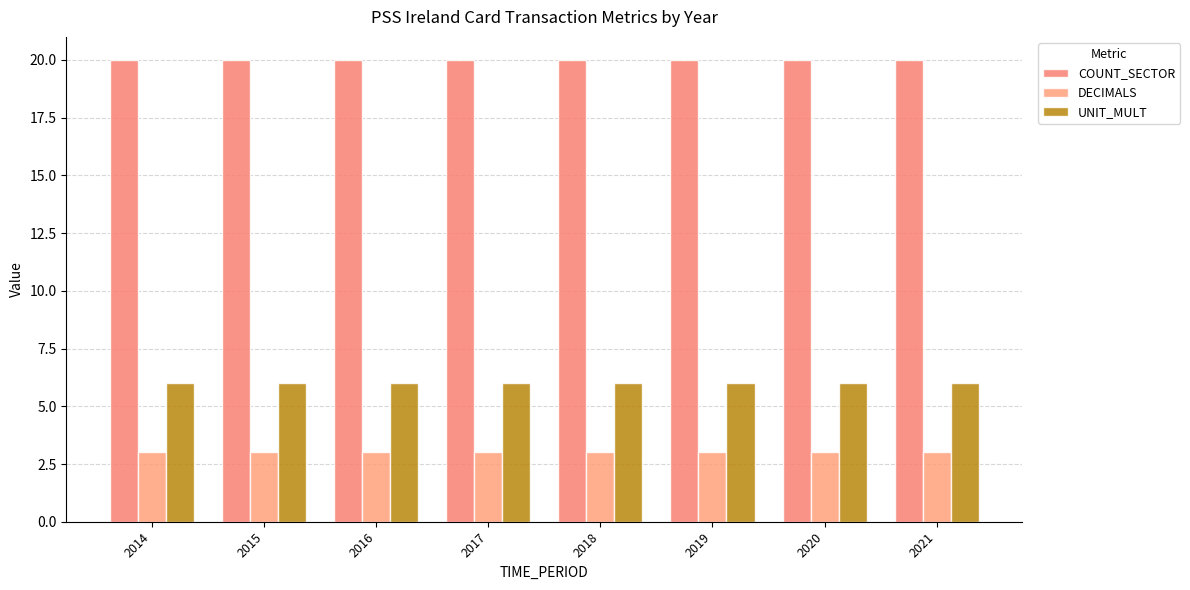

At 2014, list the series in order from largest to smallest.

COUNT_SECTOR, UNIT_MULT, DECIMALS